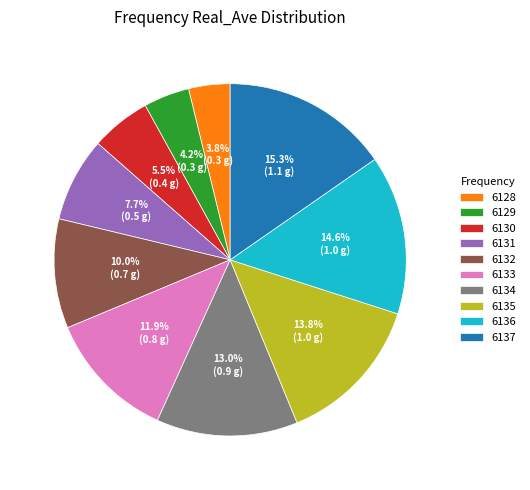

Do 6134 and 6128 together represent more than half of the pie?

No